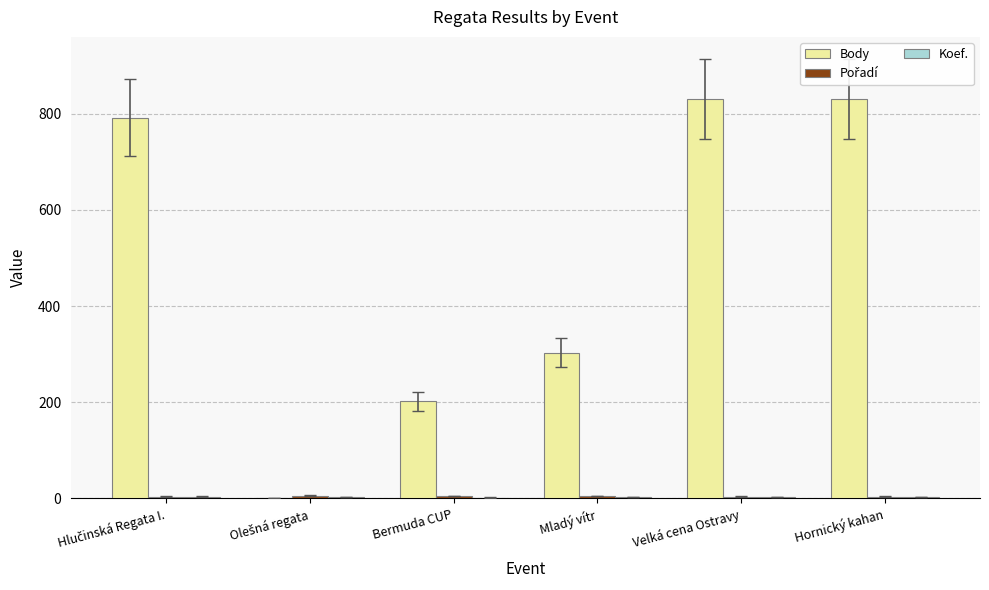

Does the chart contain stacked bars?

No